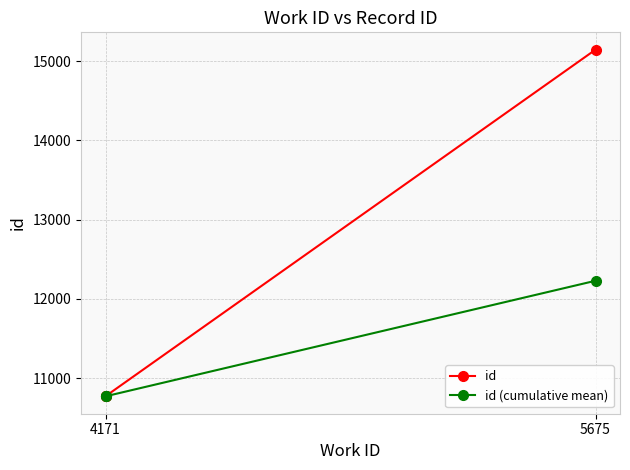

Which series has the largest total across all categories?

id